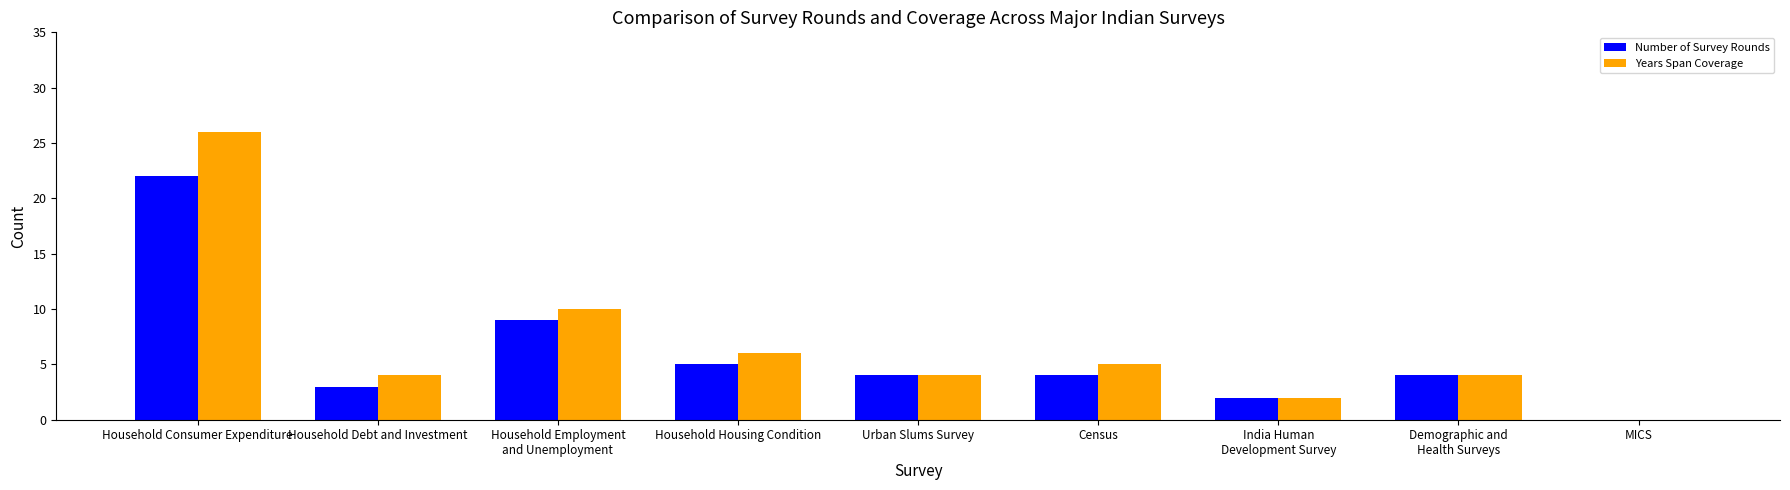

Between Household Debt and Investment and MICS, which series saw the biggest shift?

Years Span Coverage